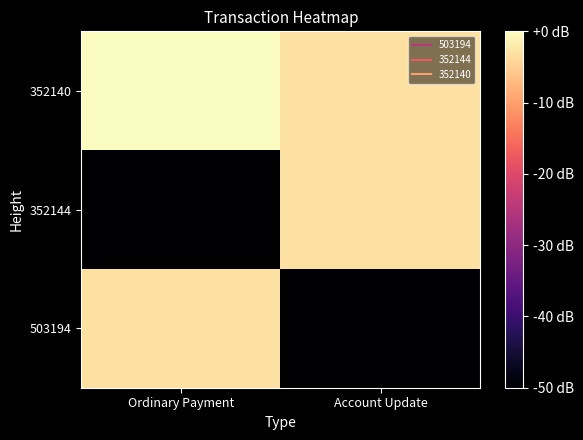

Which series changed the most between Ordinary Payment and Account Update?

352144